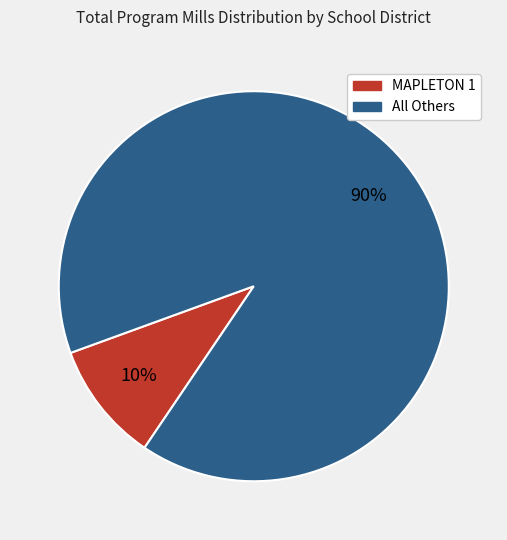

To the nearest percent, what is the average slice percentage?

50%